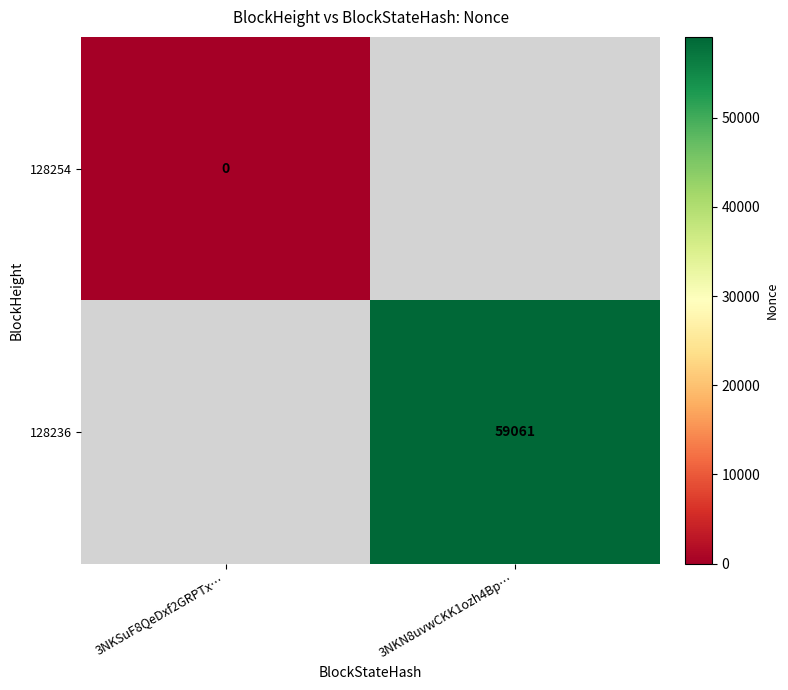

Count the number of categories in the chart.

2